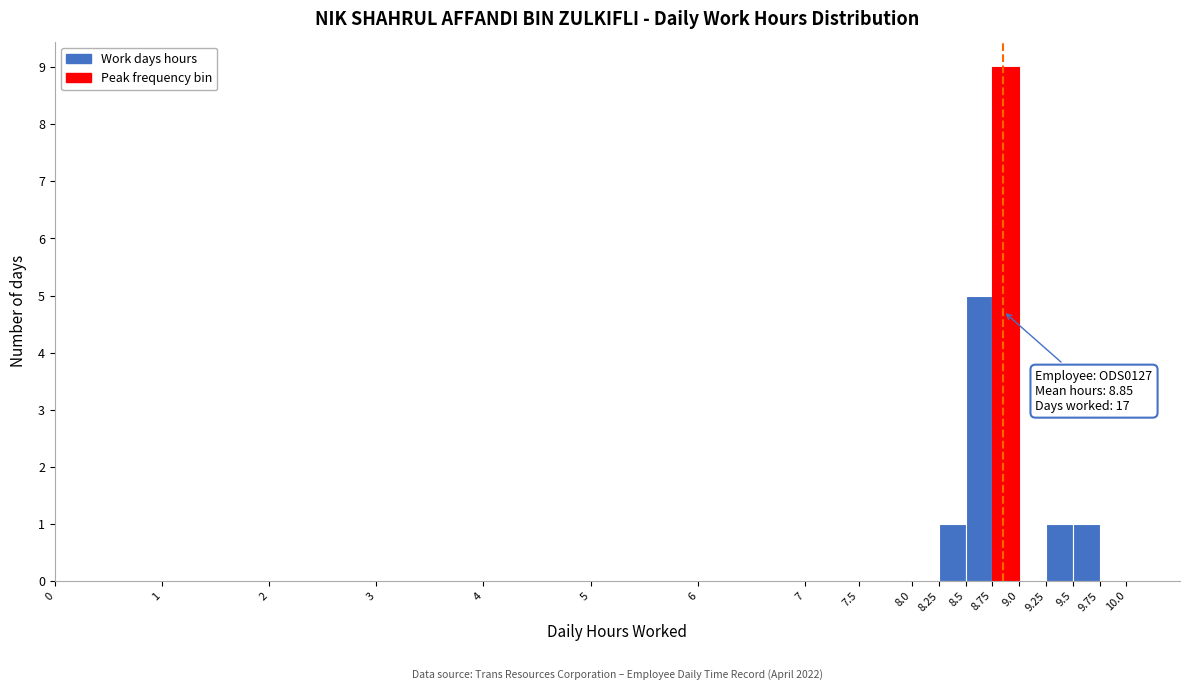

Over which range of the x-axis is the bar tallest?

8.75 to 9.0